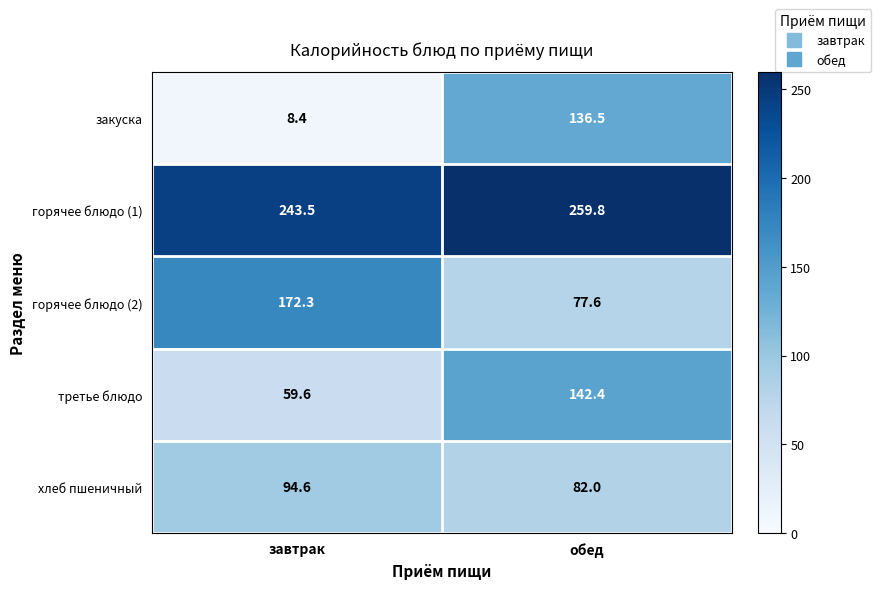

What is the total value across all series at обед?

698.3